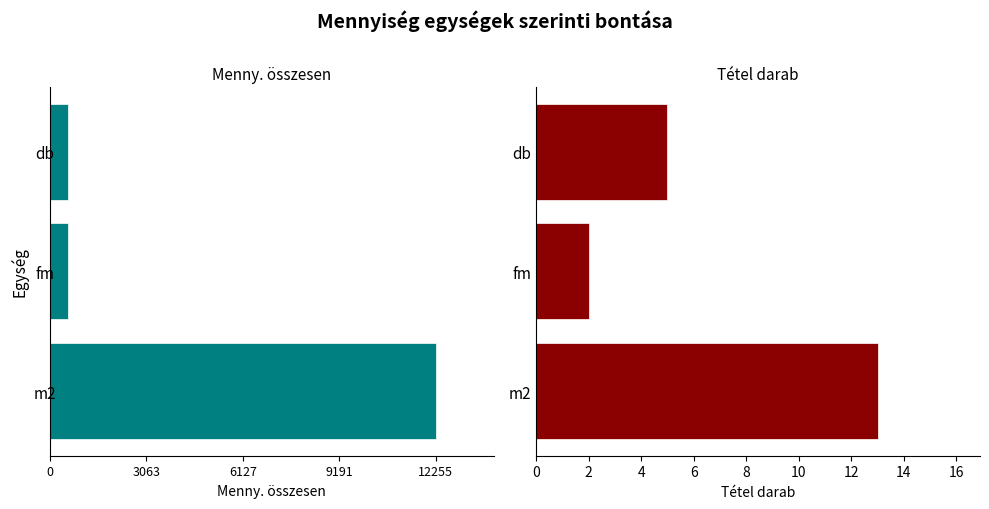

At fm, list the series in order from smallest to largest.

Menny. összesen, Tétel darab